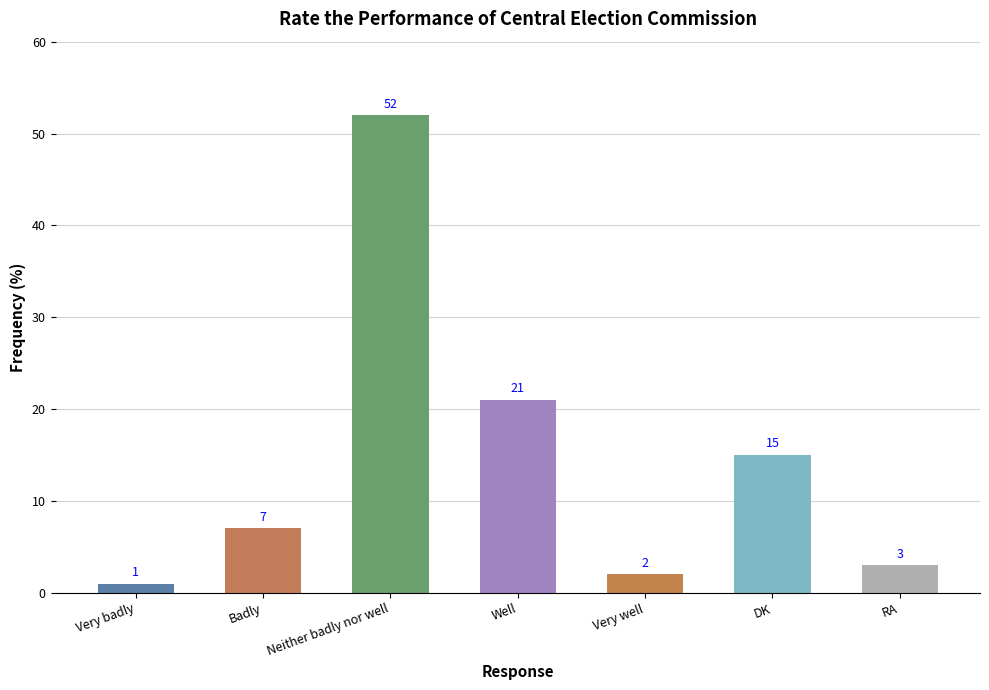

Reading right to left, transcribe all the data shown in this chart.

RA=3	DK=15	Very well=2	Well=21	Neither badly nor well=52	Badly=7	Very badly=1